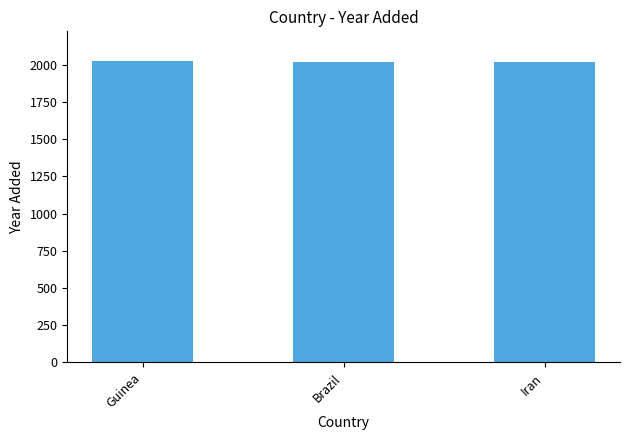

What is the greatest value displayed?

2022